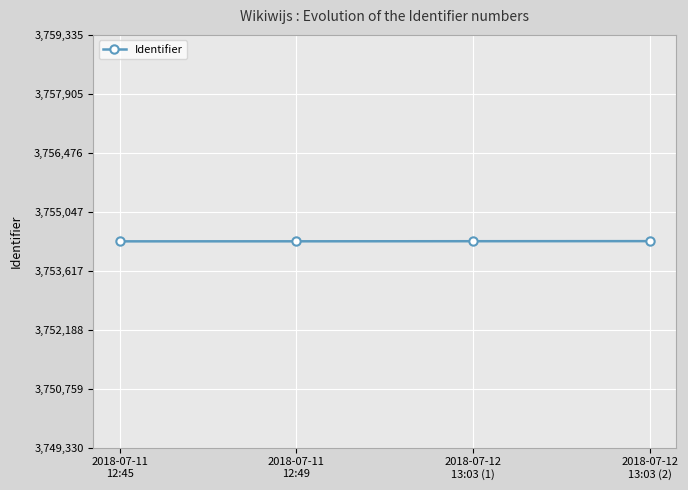

What is the minimum value shown in the chart?

3754330